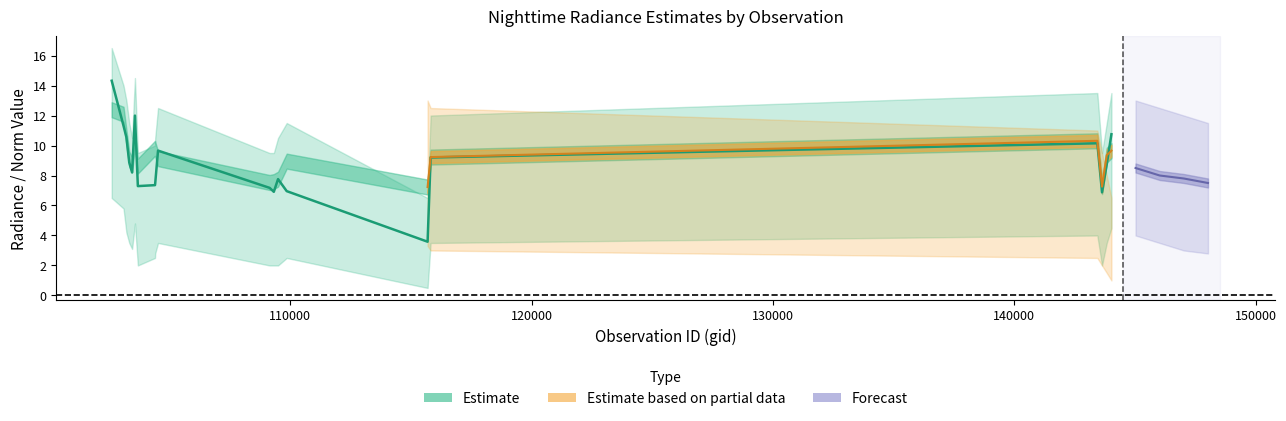

What is the difference between the maximum and second lowest values in the rade9_aggzone_norm series?

5.1